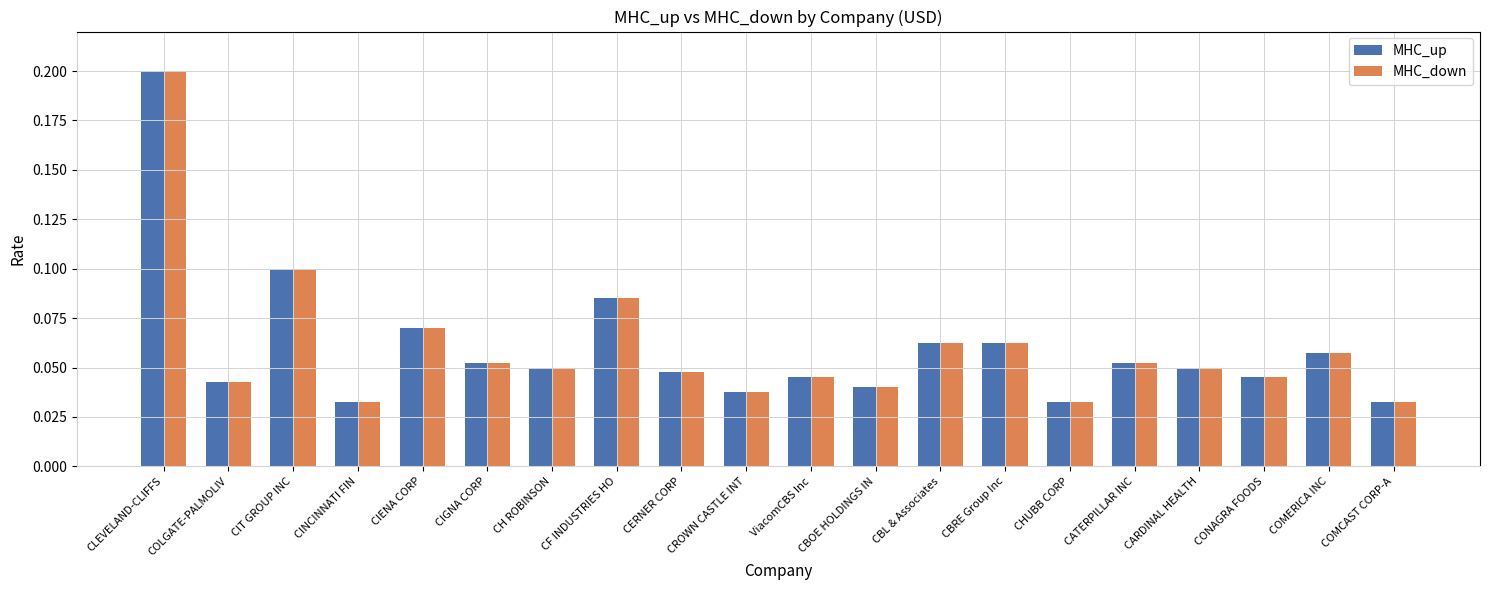

Does the chart contain stacked bars?

No